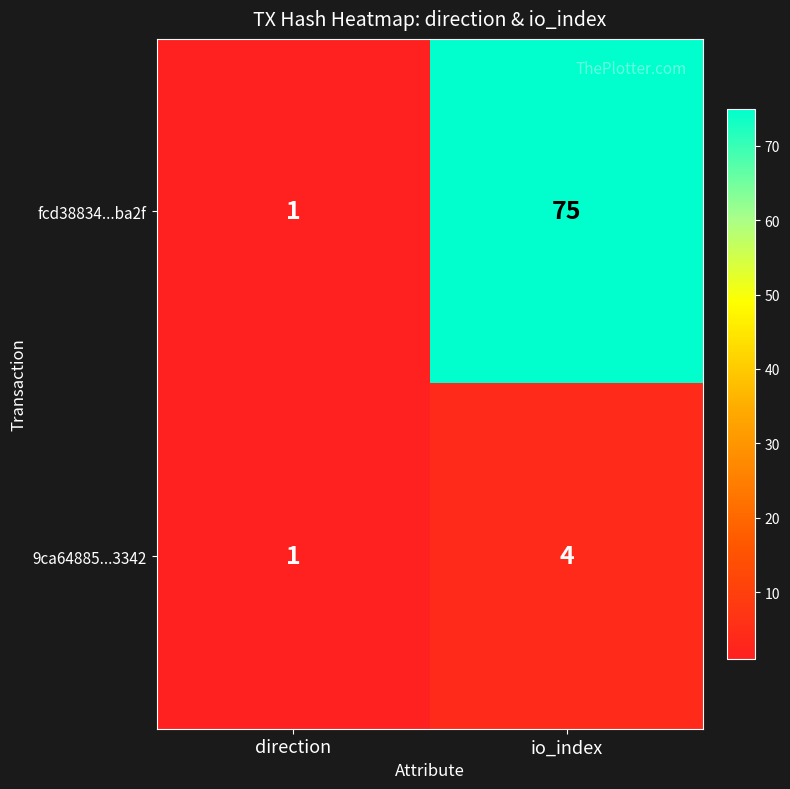

What is the smallest value displayed?

1